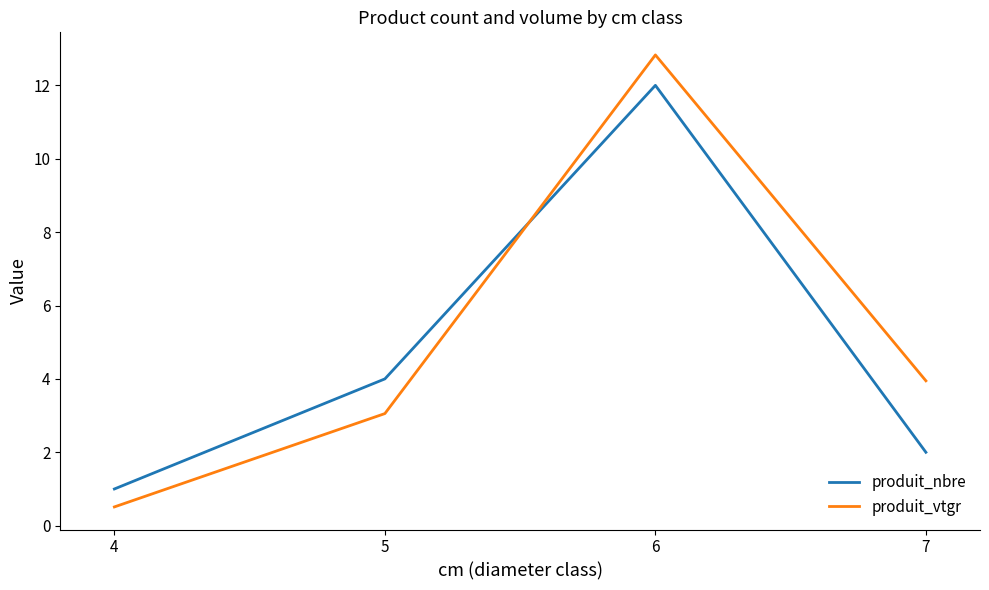

In produit_nbre, how many points are higher than both neighbors (excluding endpoints)?

1